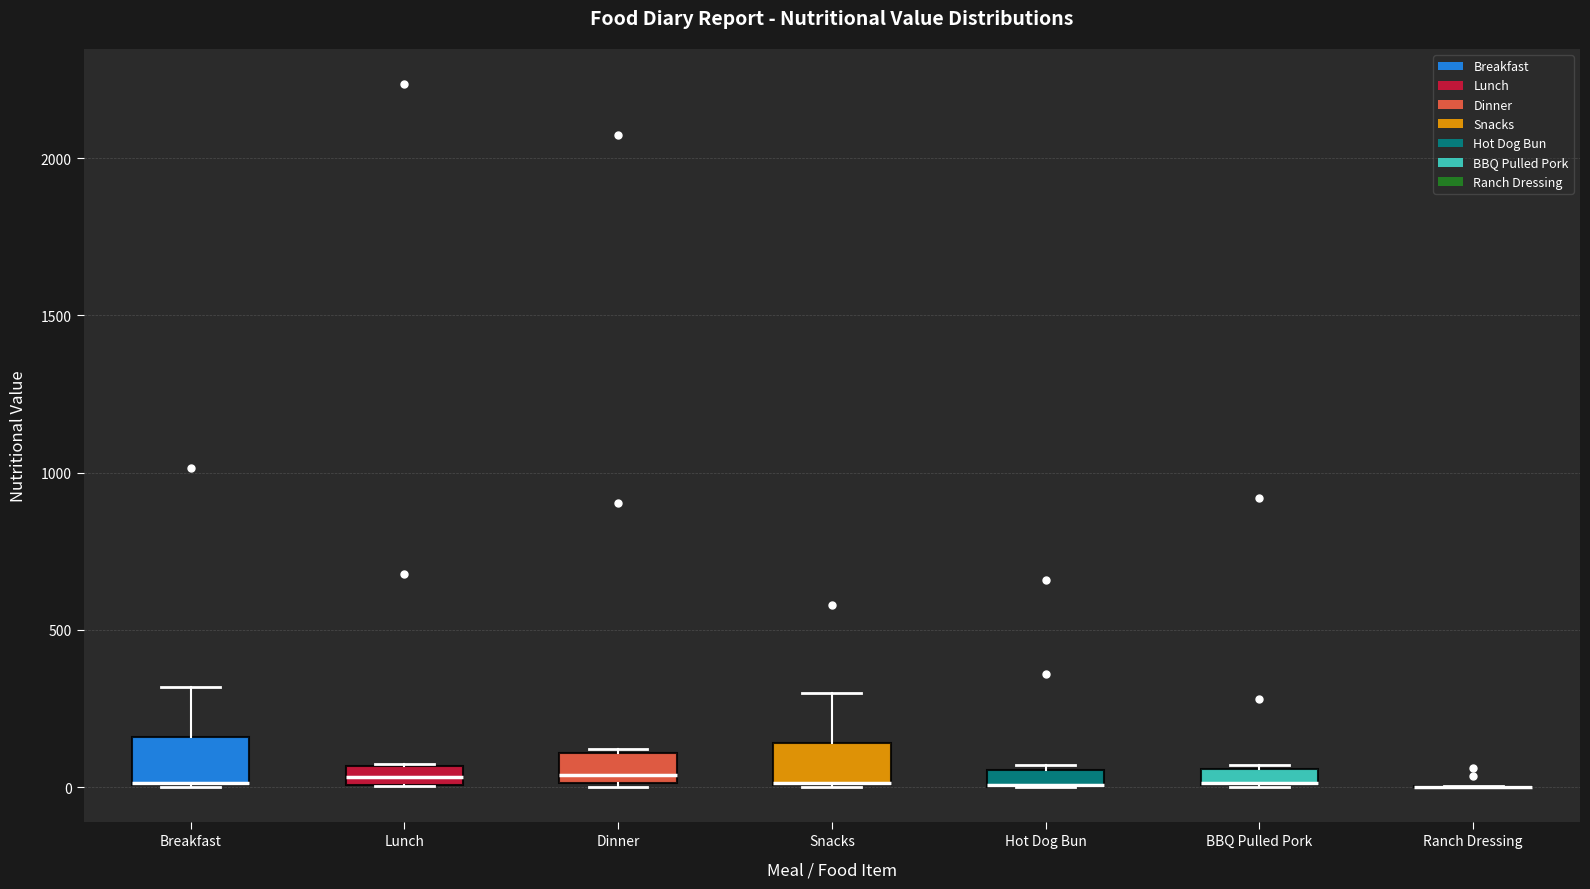

Where is the lower edge of the box for Lunch on the y-axis? The values are not printed on the chart, so give them approximately, as read against the axis.

0